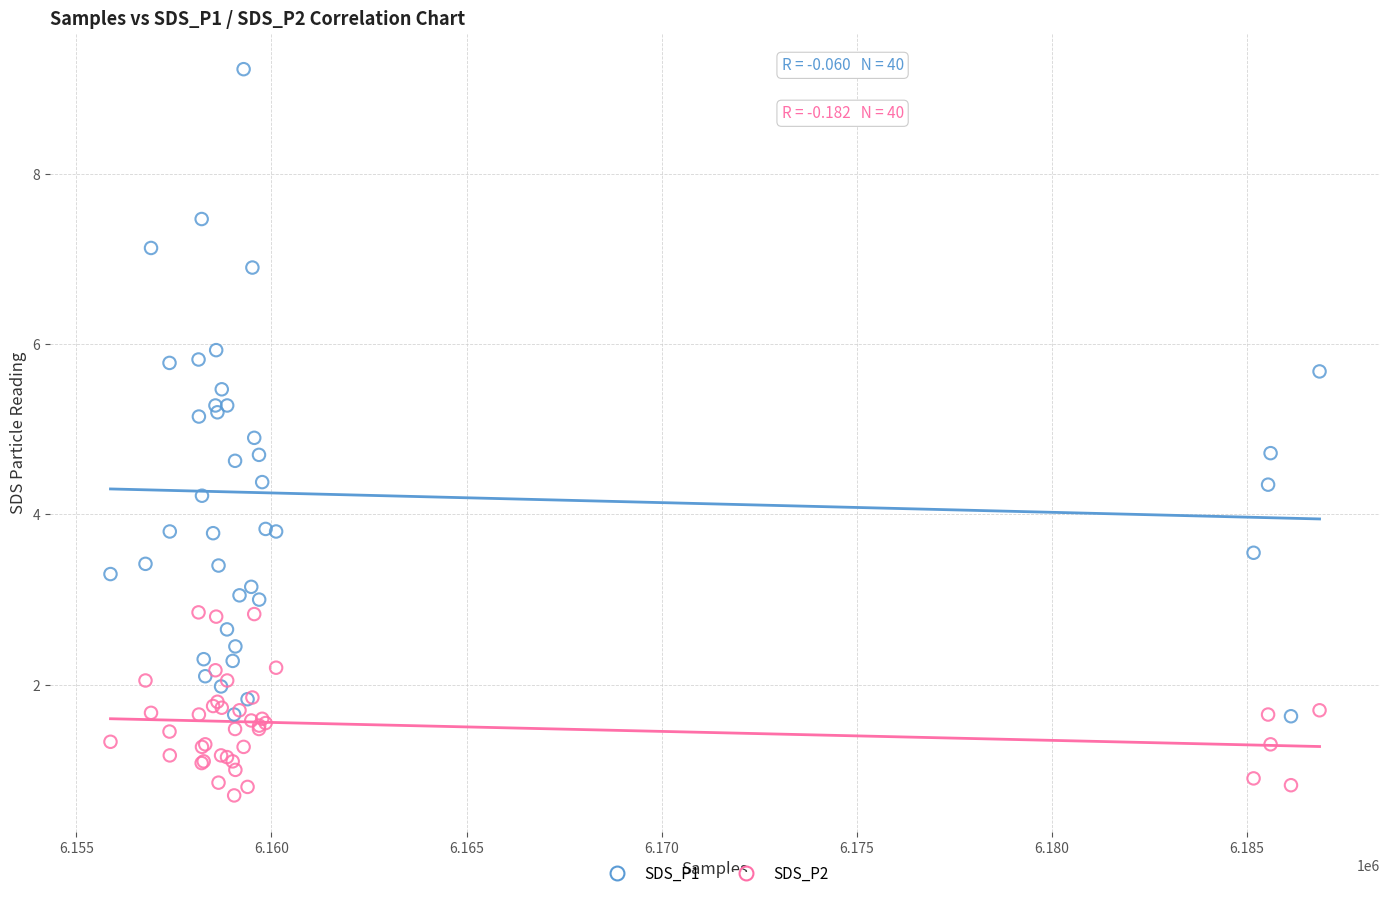

Which series has the widest spread of Y values?

SDS_P1